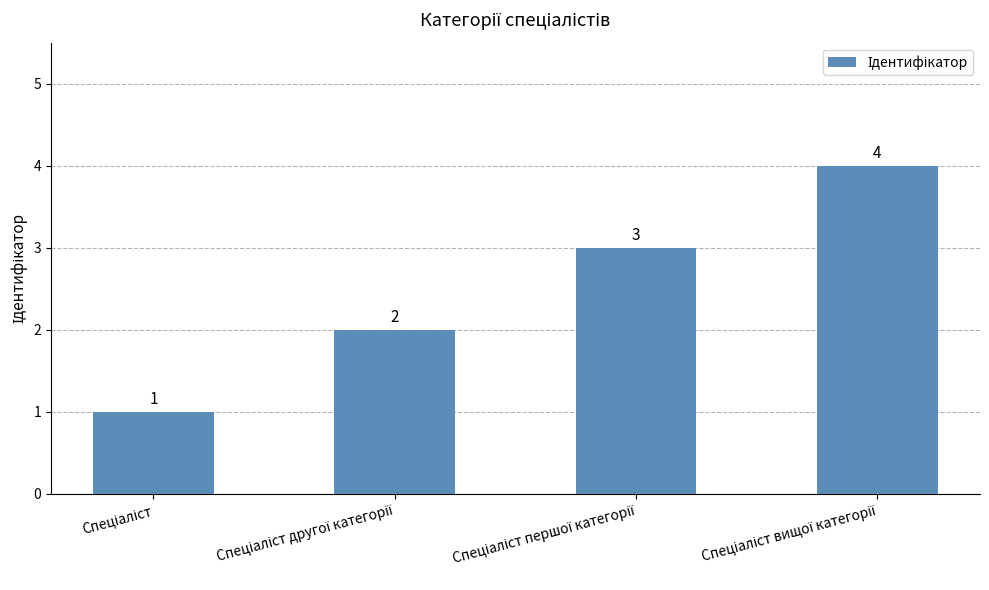

What is the value of the 2nd bar from the left?

2